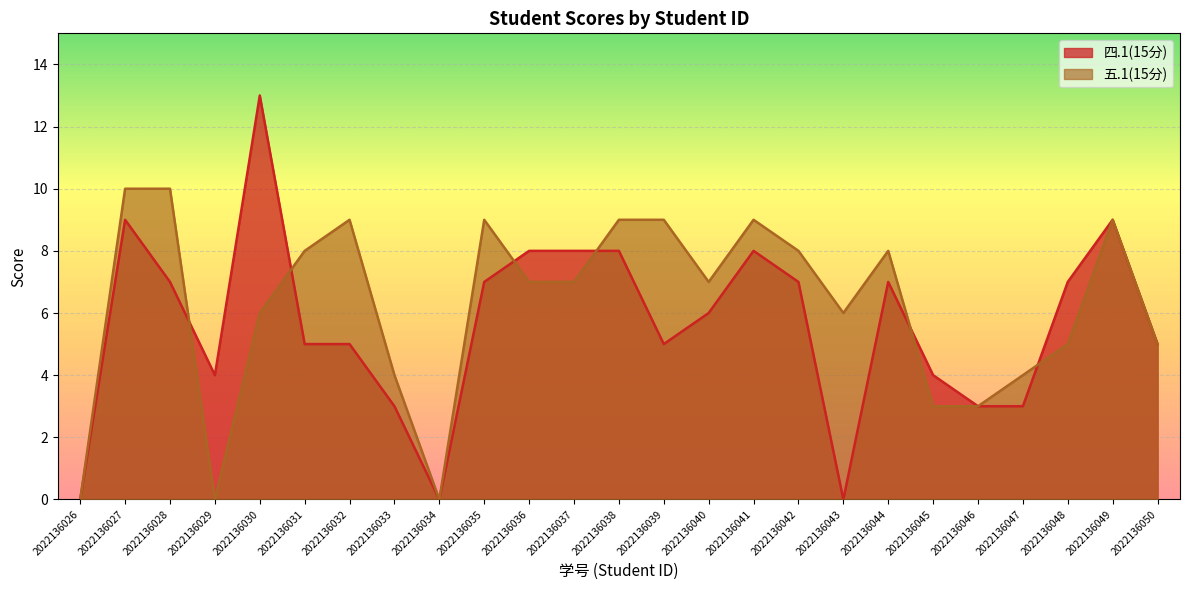

Which has a higher value, 2022136027 or 2022136048?

2022136027